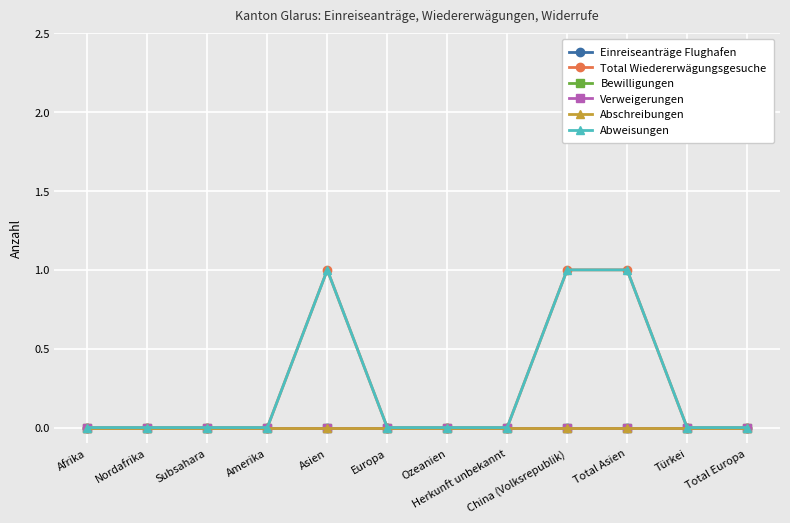

Is this an area chart (filled region under the line)?

No